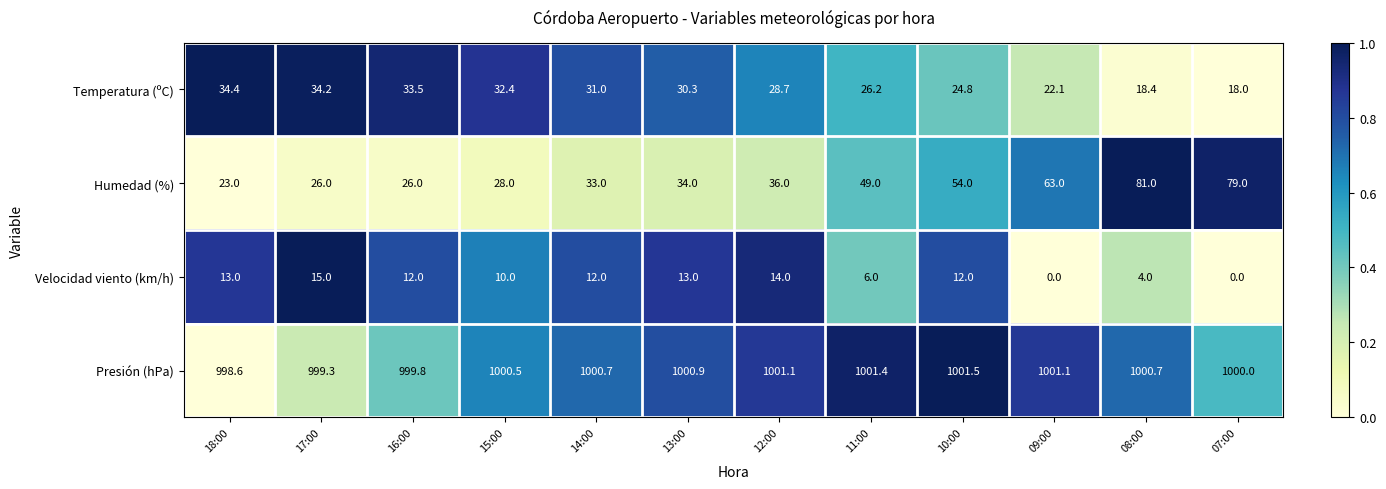

Where is Velocidad viento (km/h) nearest to the value 7?

11:00